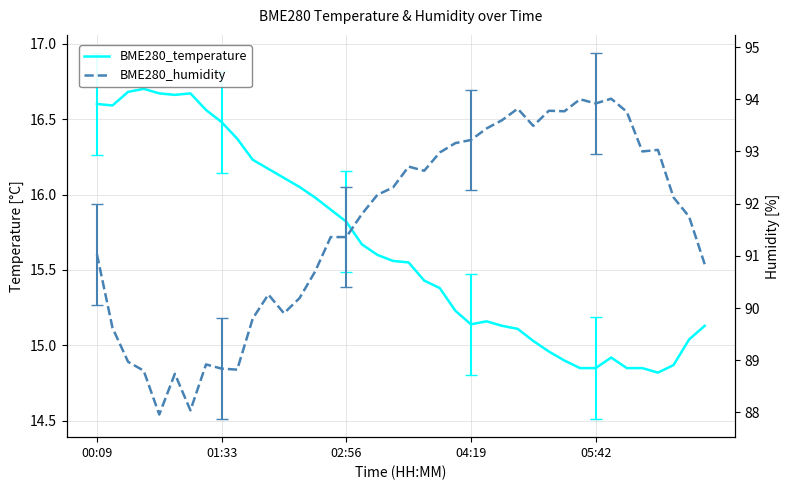

How many lines are shown in the chart?

2